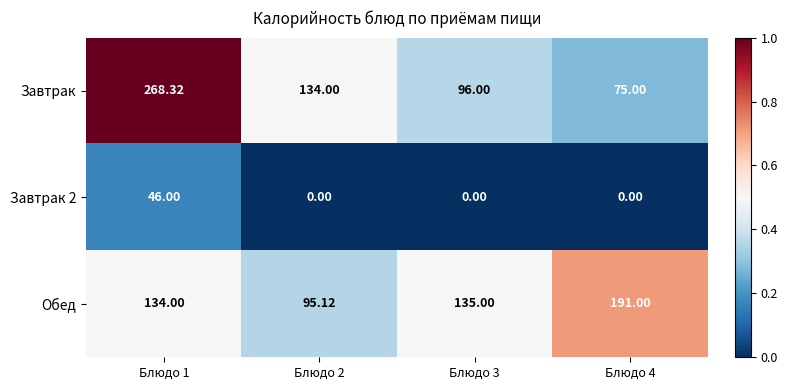

Is the value of Завтрак 2 at Блюдо 4 greater than the value of Завтрак at Блюдо 2?

No